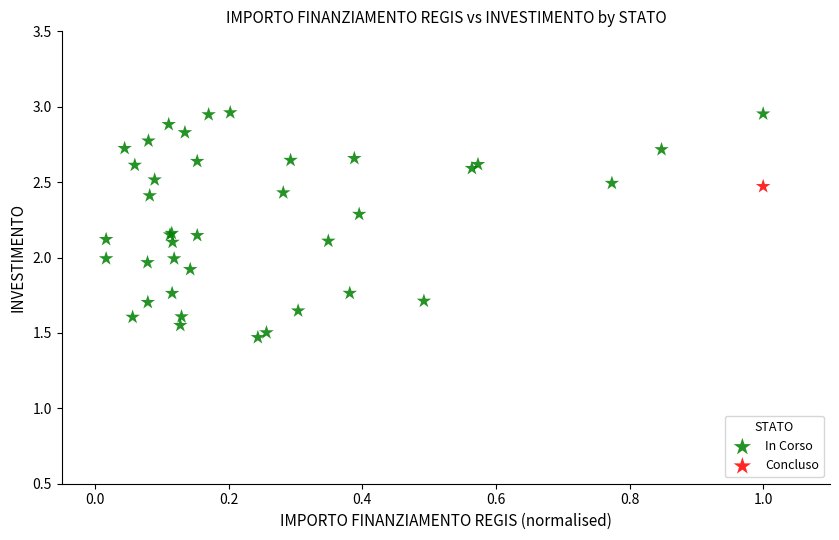

What are all the series names shown in the legend?

In Corso, Concluso